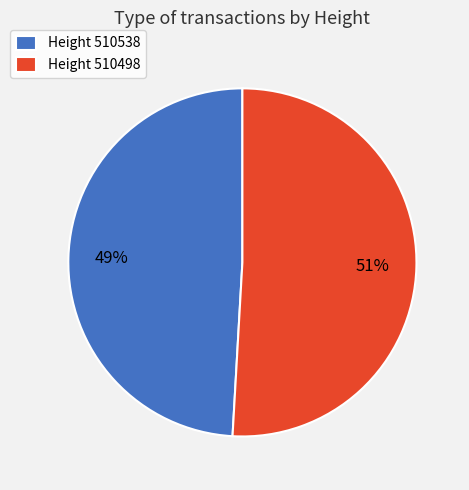

To the nearest percent, what is the average slice percentage?

50%